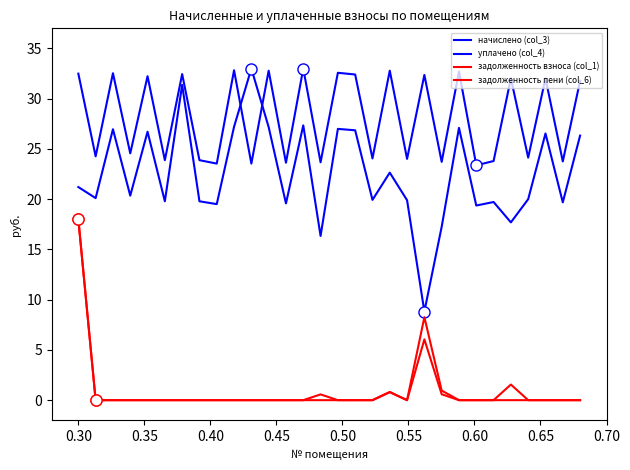

What is the sum of all начислено (col_3) values?

844.8